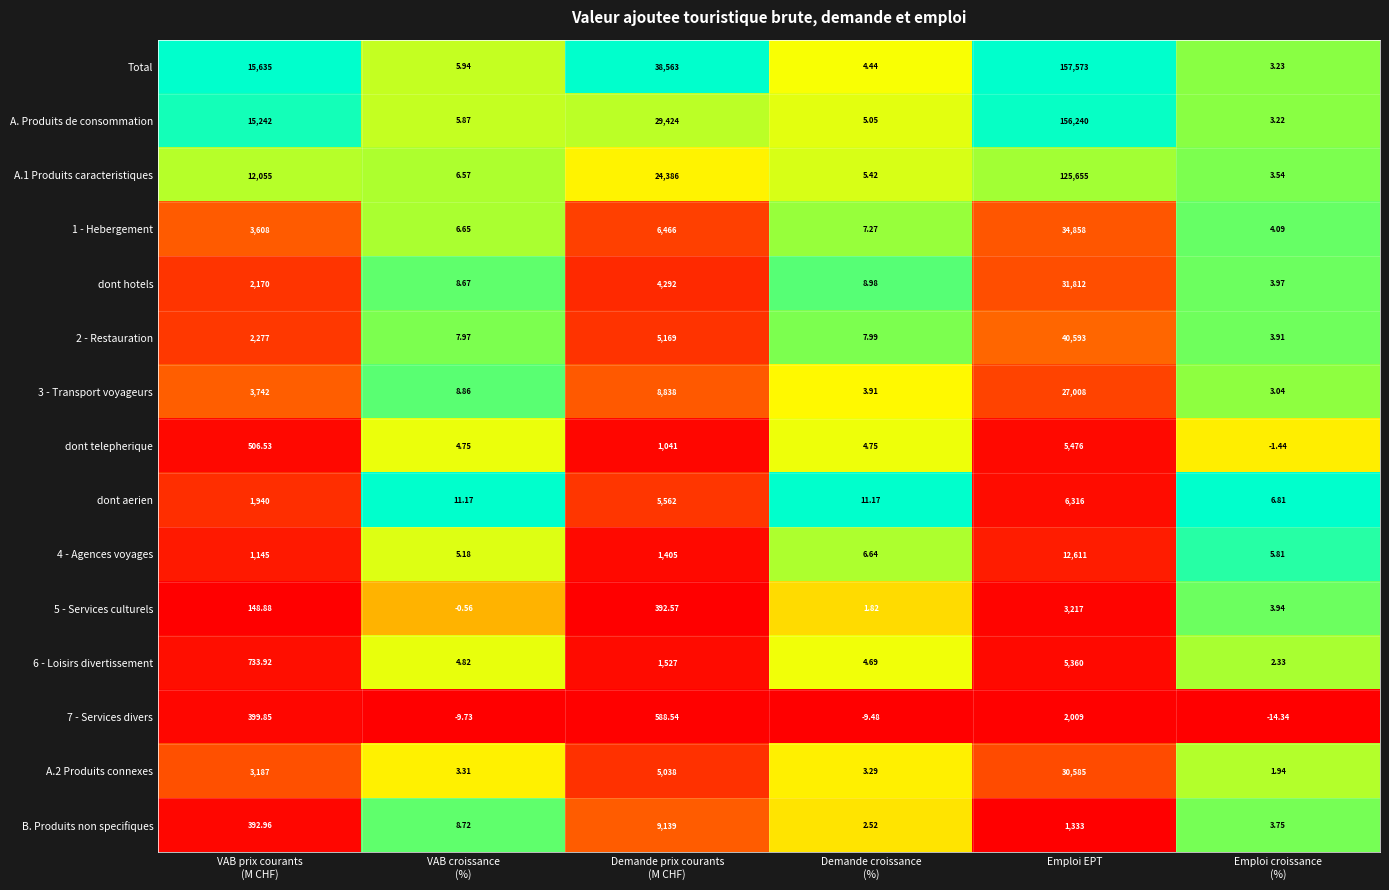

At which category is the sum across all series the highest?

Emploi EPT